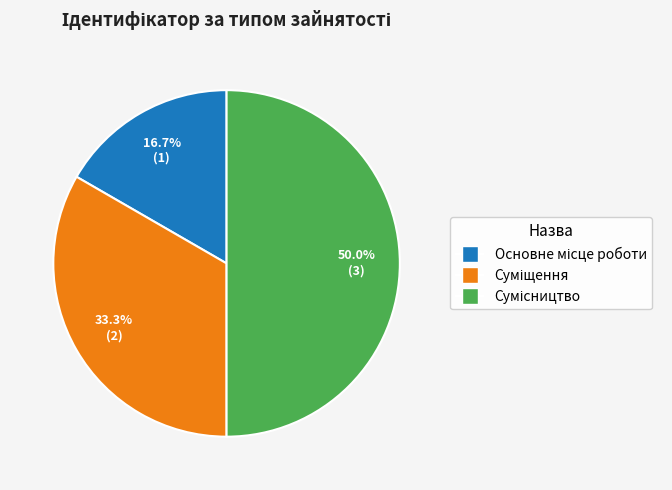

Does Основне місце роботи account for over 50% of the chart?

No